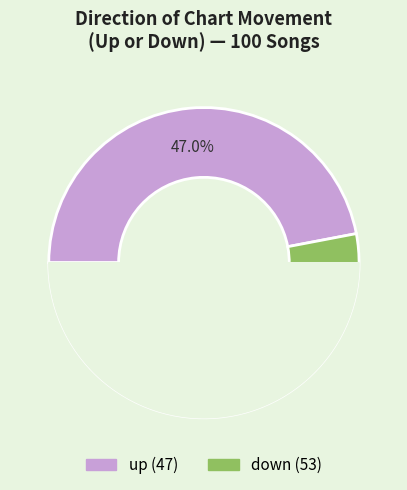

Count the number of slices in the pie.

2